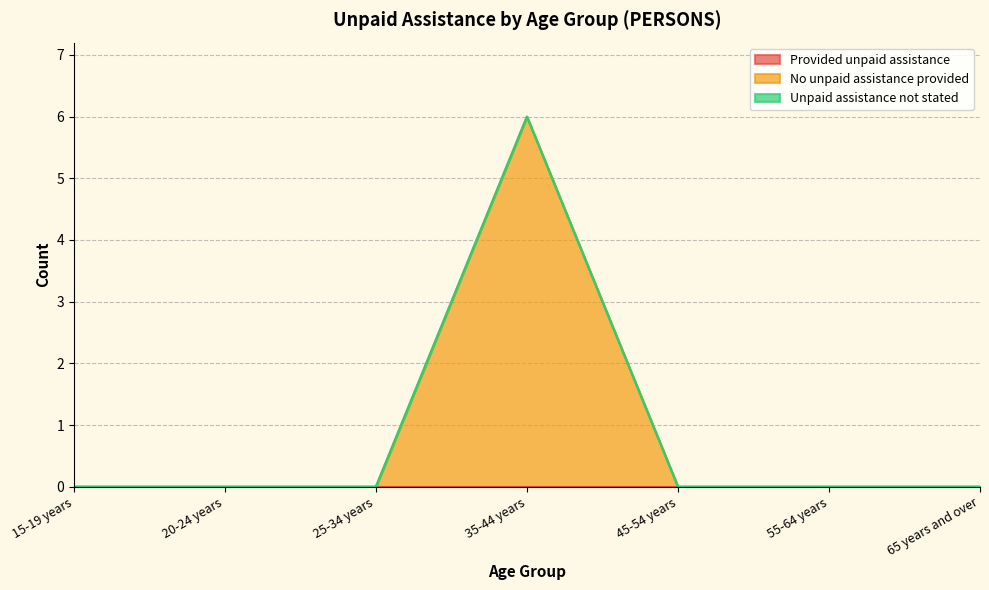

Reading right to left, transcribe all the data shown in this chart.

Provided unpaid assistance: 65 years and over=0	55-64 years=0	45-54 years=0	35-44 years=0	25-34 years=0	20-24 years=0	15-19 years=0
No unpaid assistance provided: 65 years and over=0	55-64 years=0	45-54 years=0	35-44 years=6	25-34 years=0	20-24 years=0	15-19 years=0
Unpaid assistance not stated: 65 years and over=0	55-64 years=0	45-54 years=0	35-44 years=0	25-34 years=0	20-24 years=0	15-19 years=0